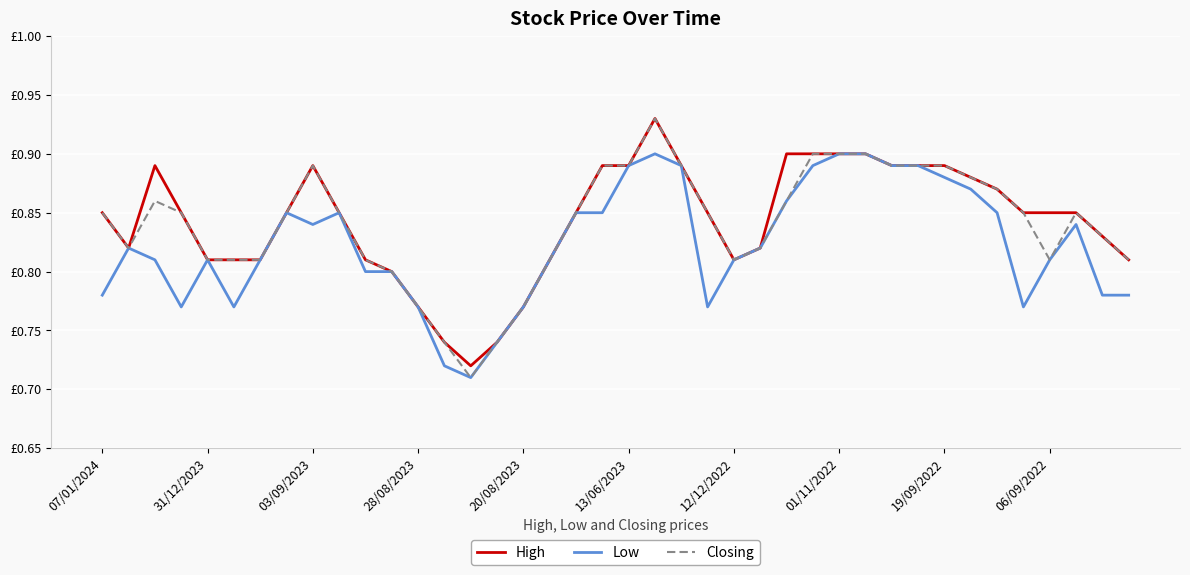

Does the chart have visible grid lines?

Yes